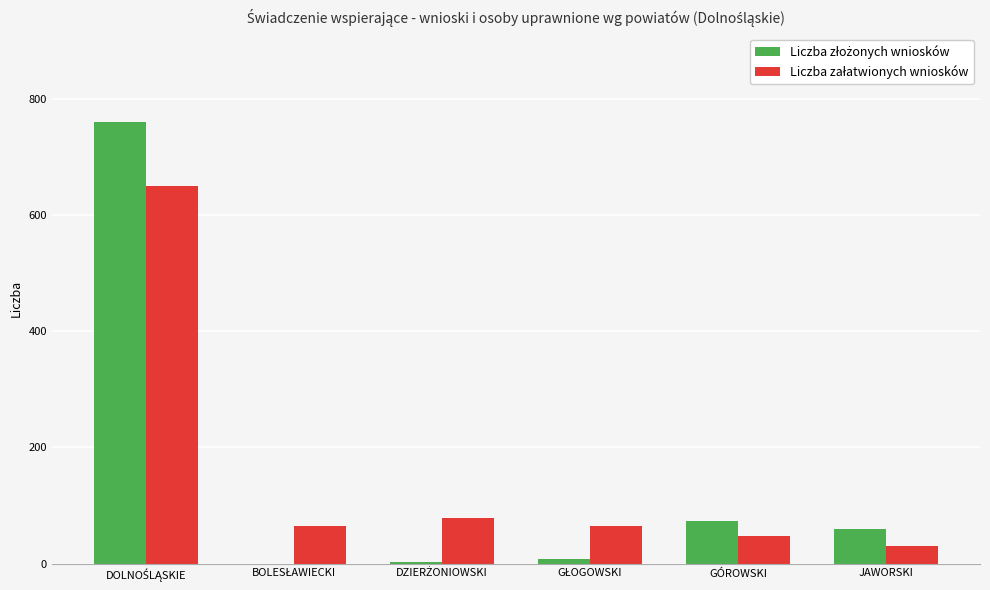

What is the greatest value displayed?

760